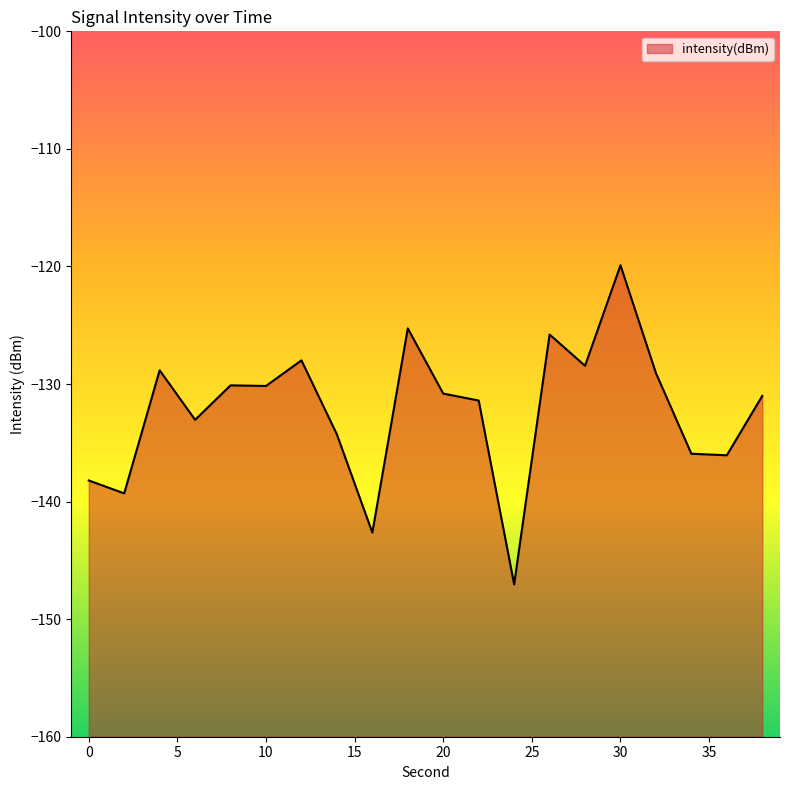

Count the number of categories in the chart.

20